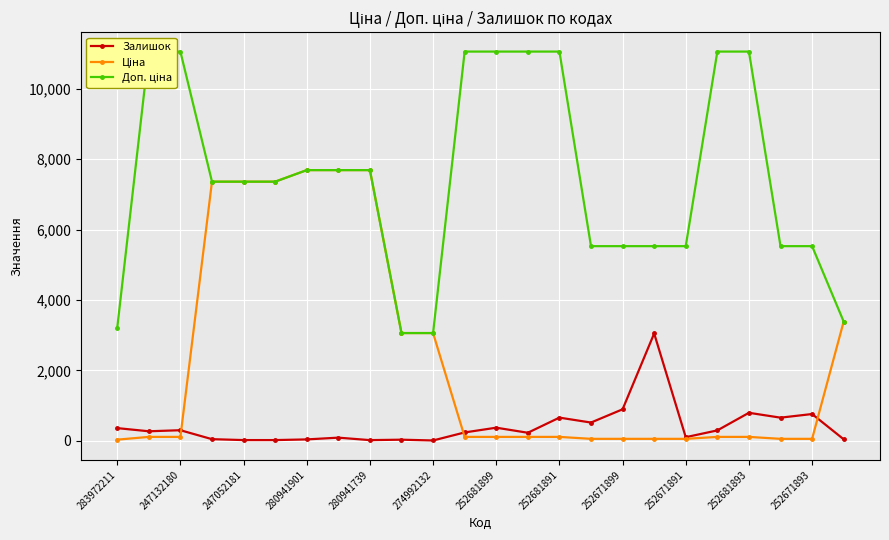

The value of Залишок at 247132180 is 300.0. True or false?

True